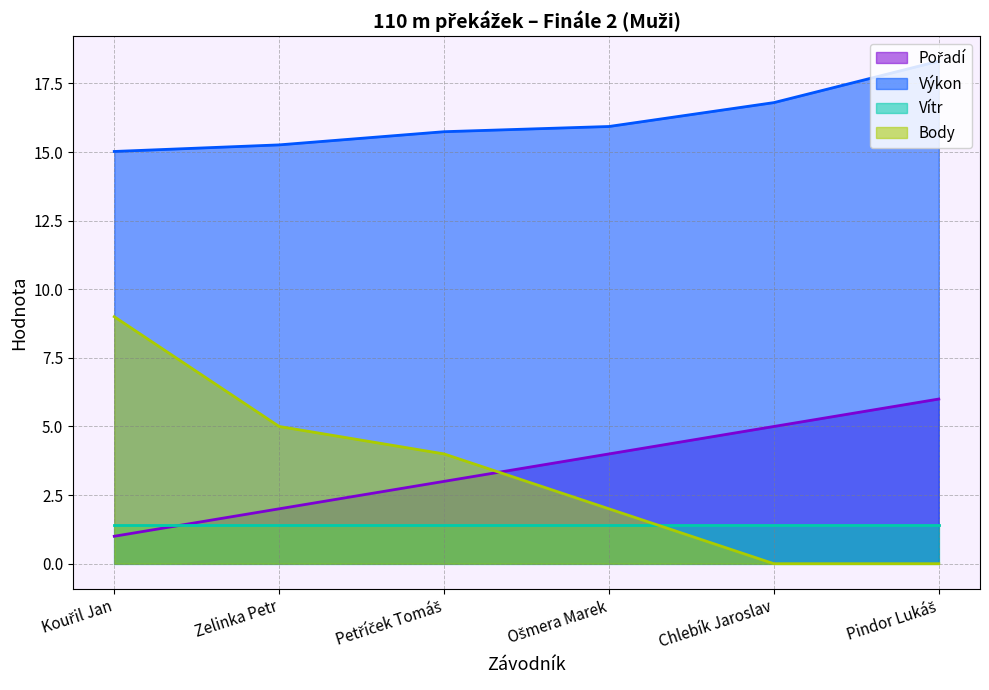

True or false: Pořadí has more than 2 points higher than both neighbors.

False